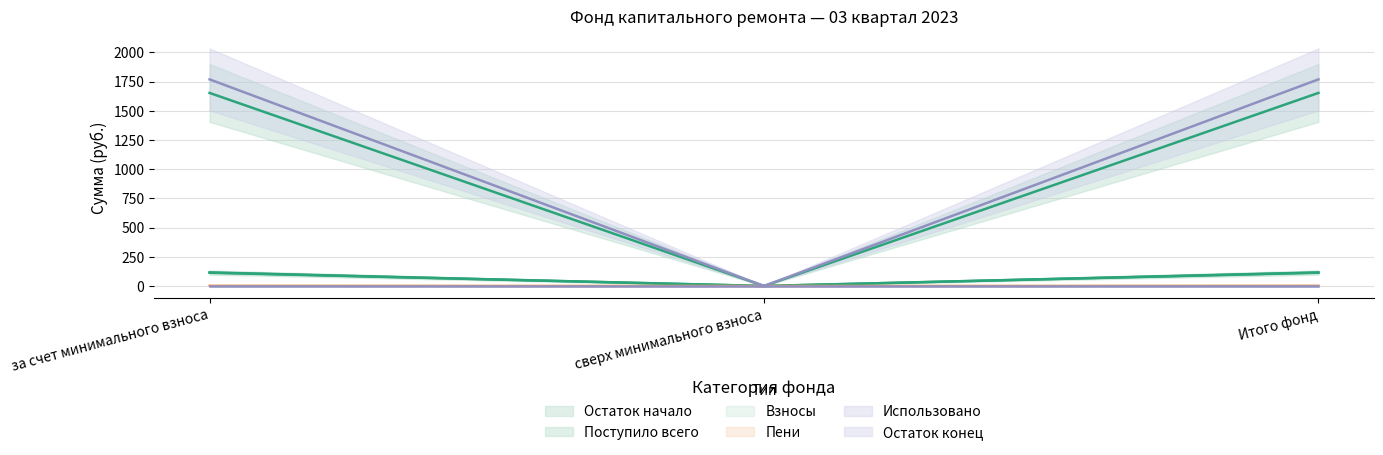

How many lines are shown in the chart?

5